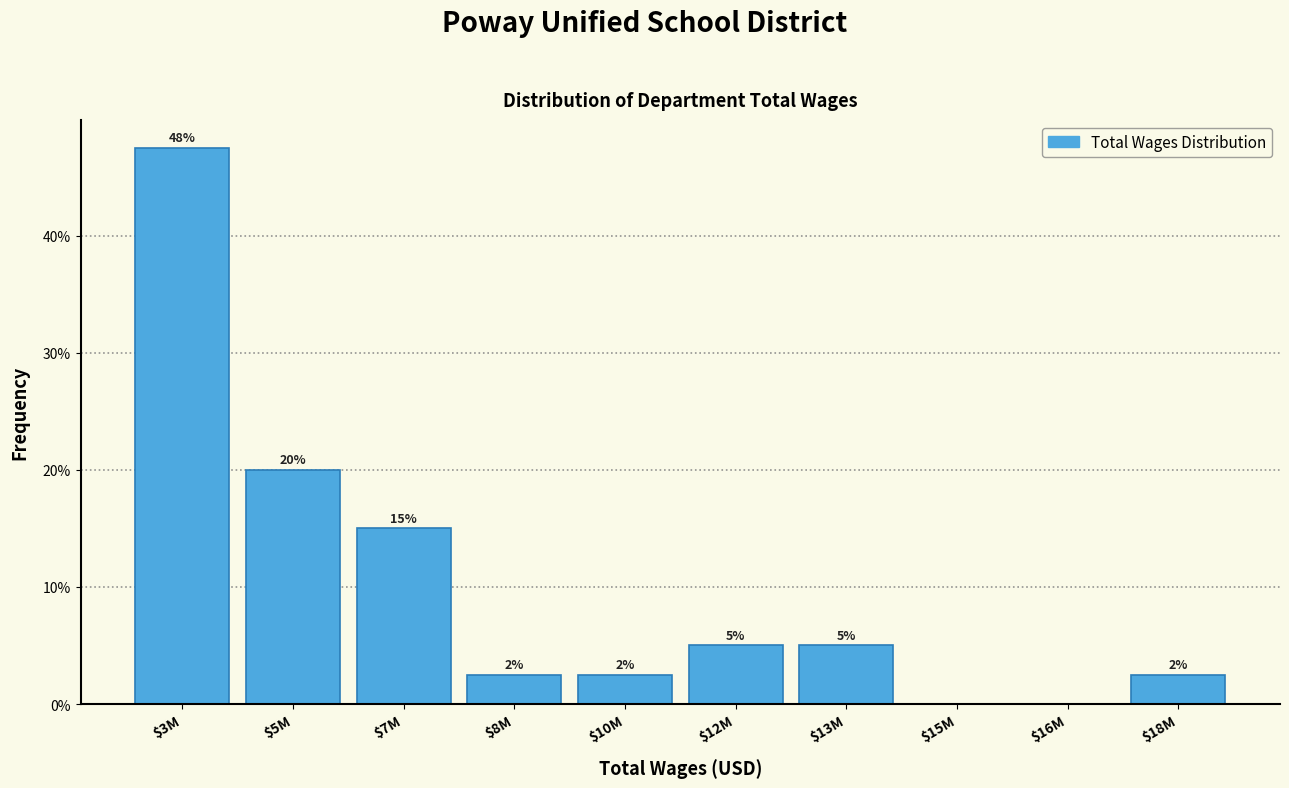

What is the maximum value shown in the chart?

47.5